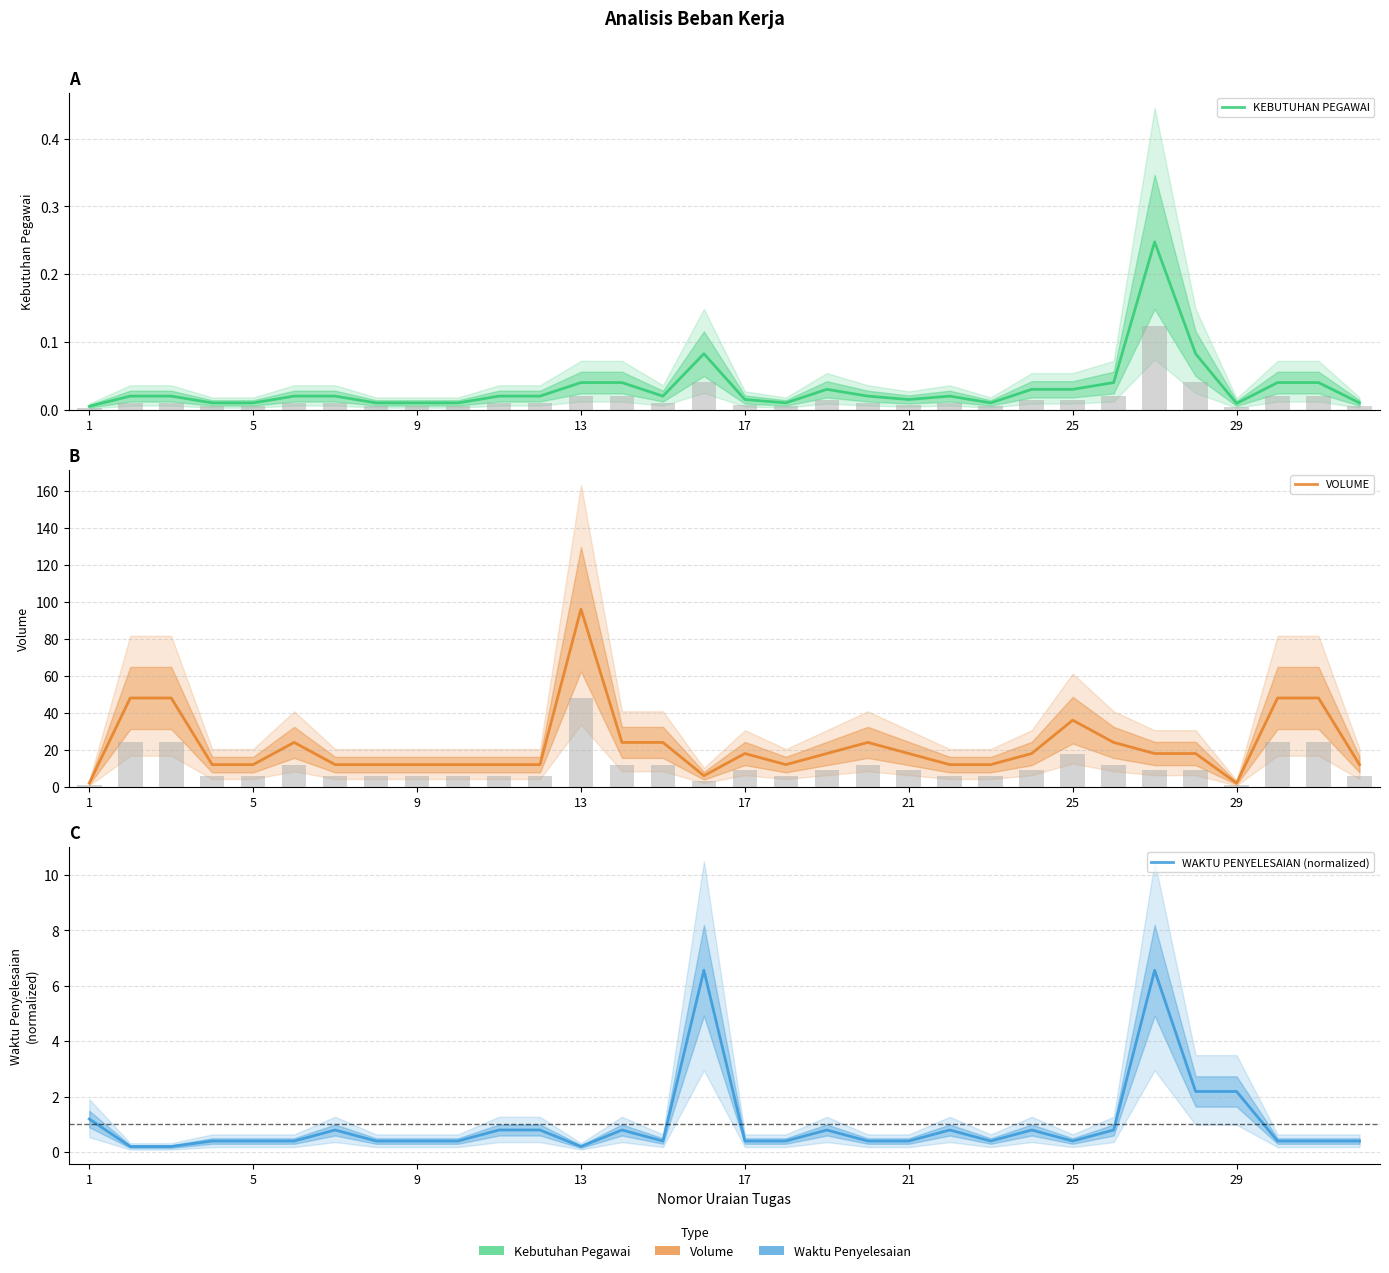

At which label is KEBUTUHAN PEGAWAI closest to 0?

1